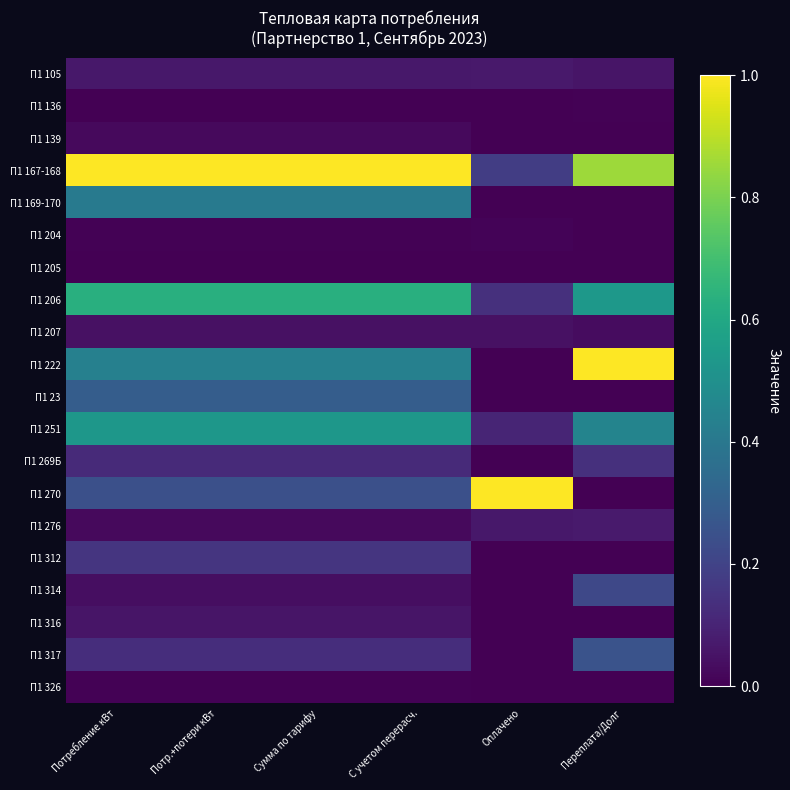

At how many categories does at least one series exceed 0?

6